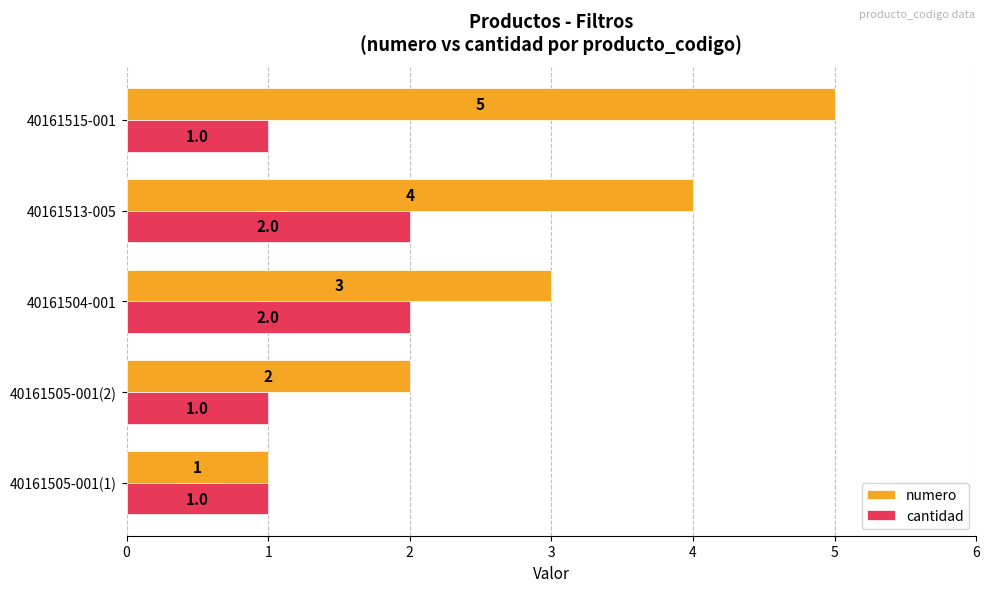

What is the average value of the numero series?

3